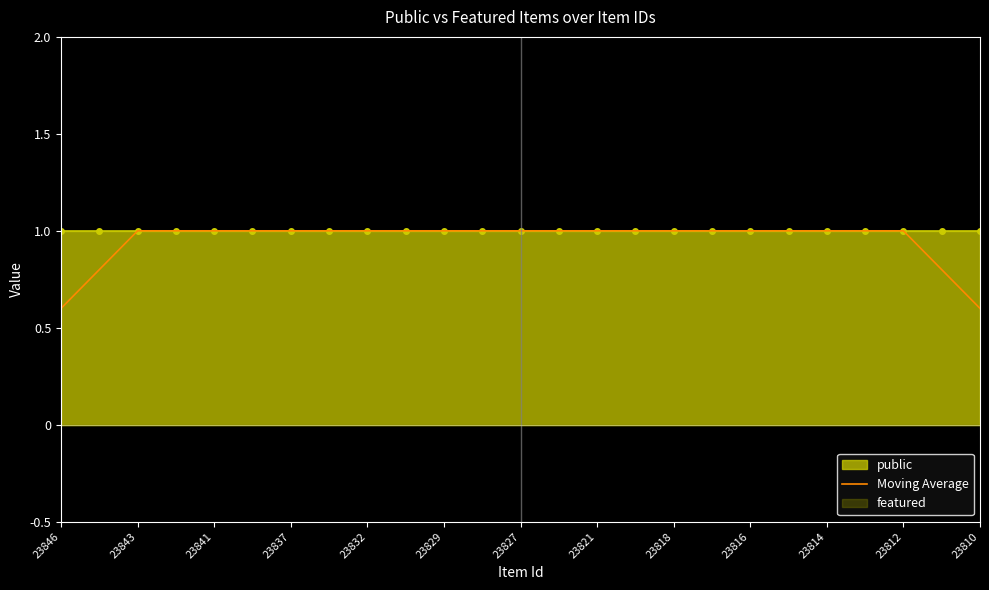

What is the sum of all values?

23.8